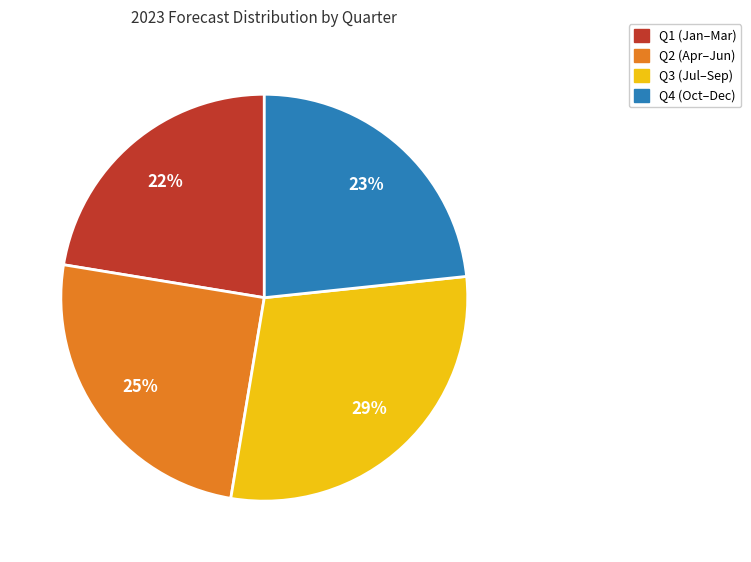

How many slices are in this pie chart?

4